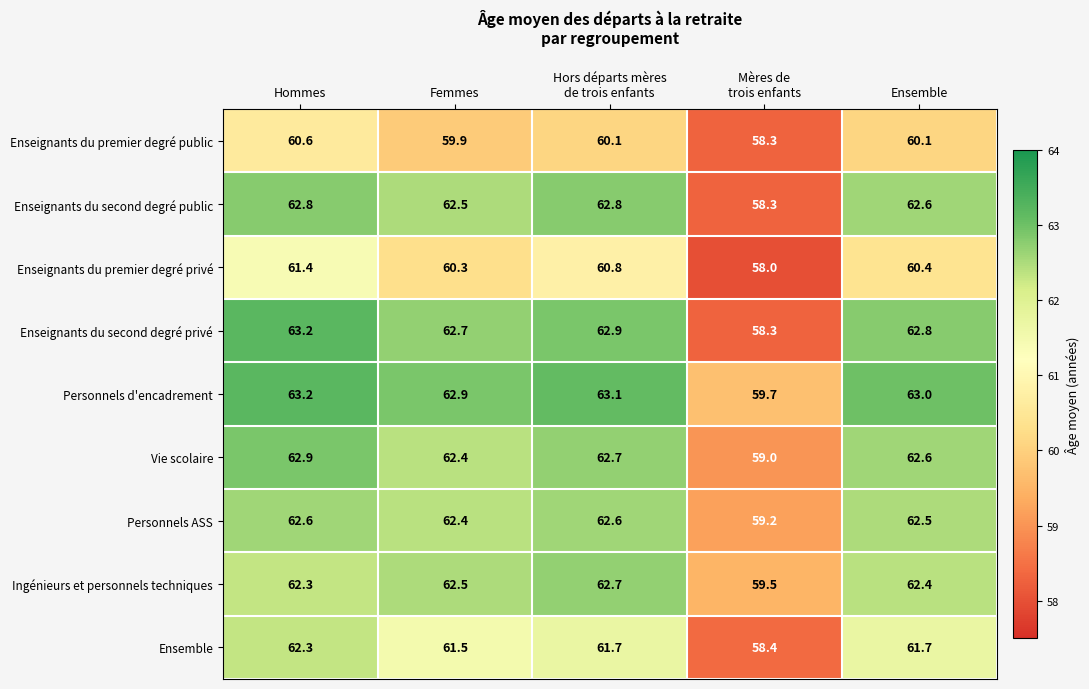

Where does the Vie scolaire series first go above 62?

Hommes